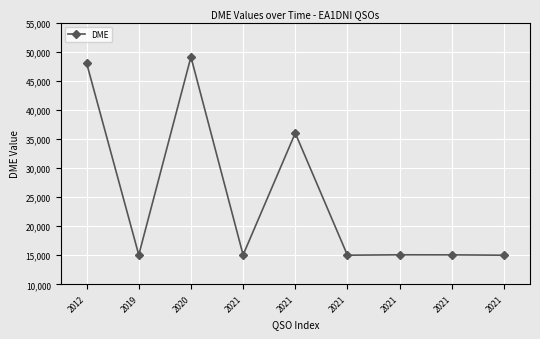

Does the chart have visible grid lines?

Yes